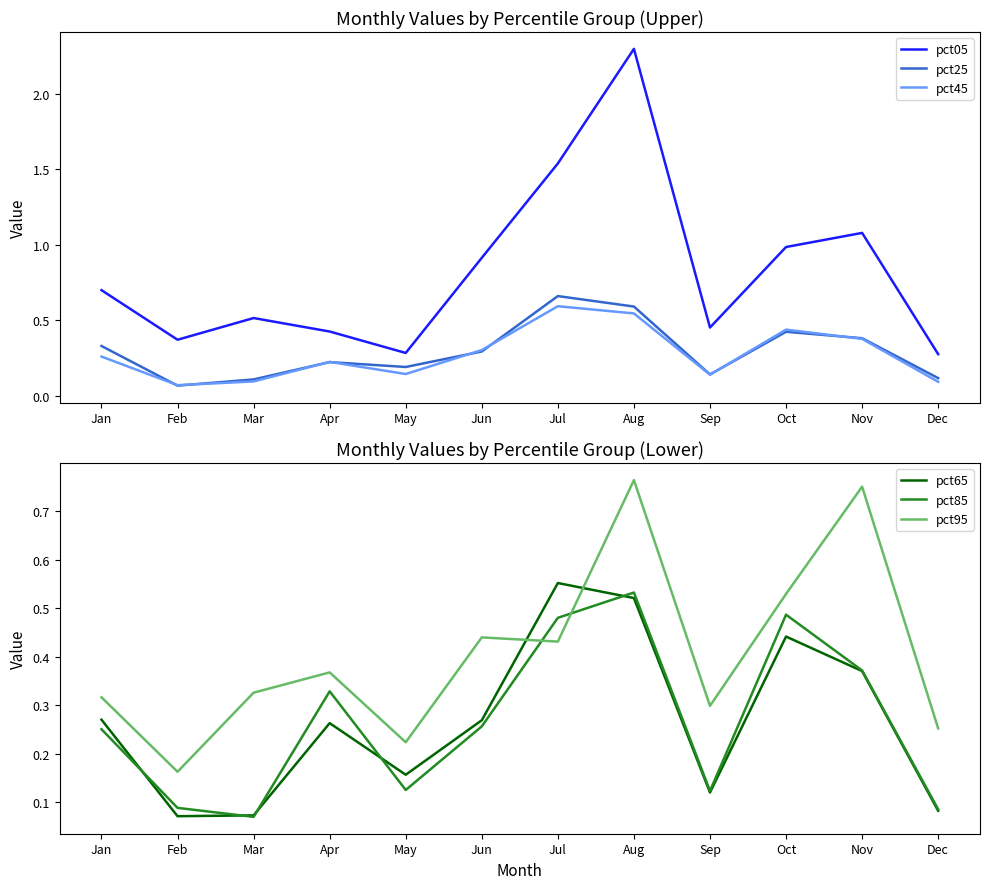

True or false: pct25 and pct05 intersect in this chart.

False